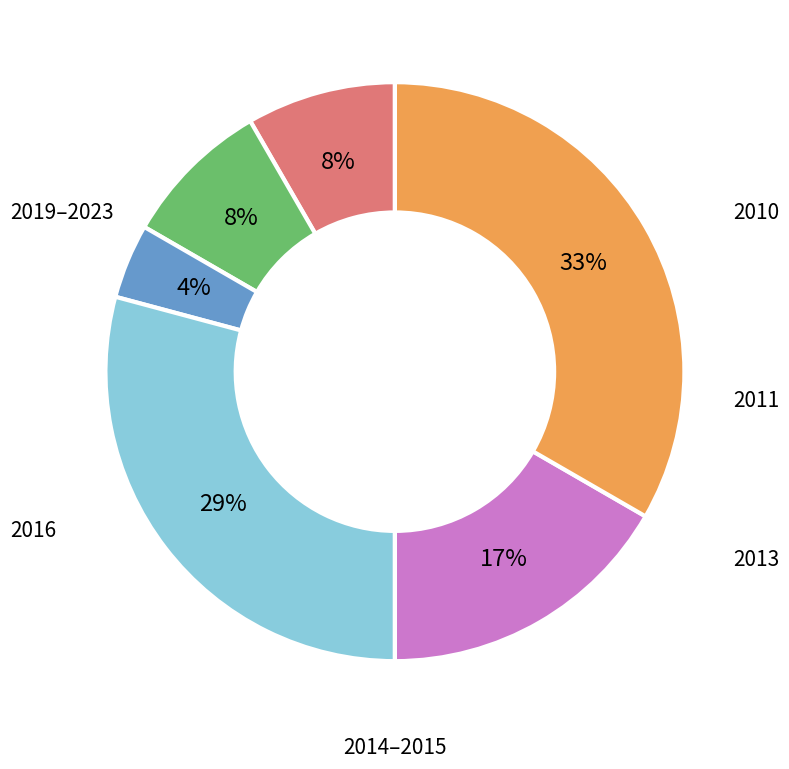

How many slices are in this pie chart?

6